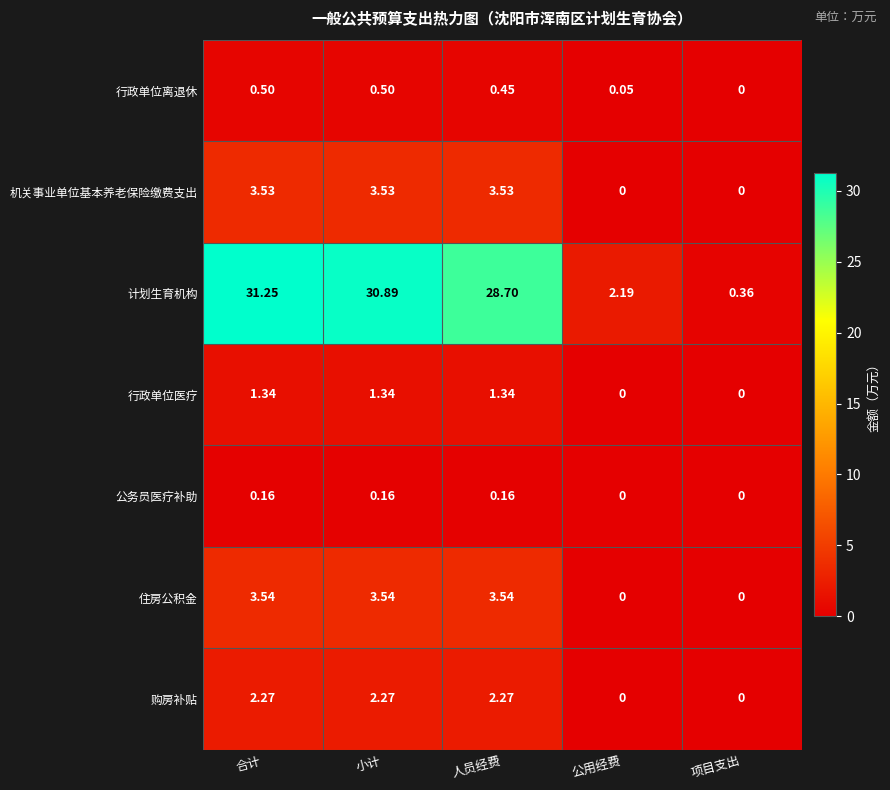

At which category is the sum across all series the highest?

合计